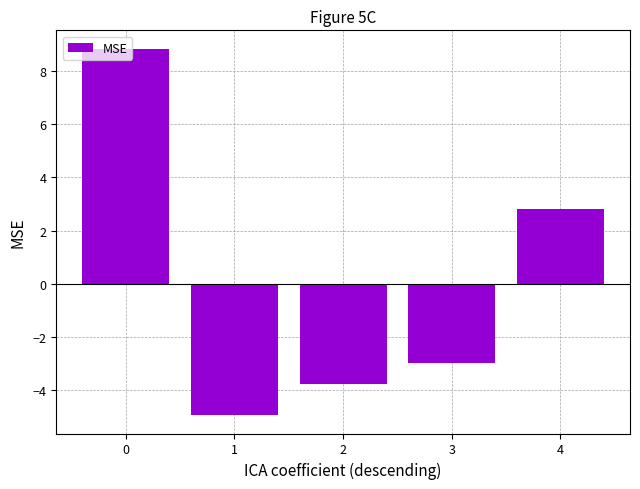

Between 3 and 0, which is larger?

0